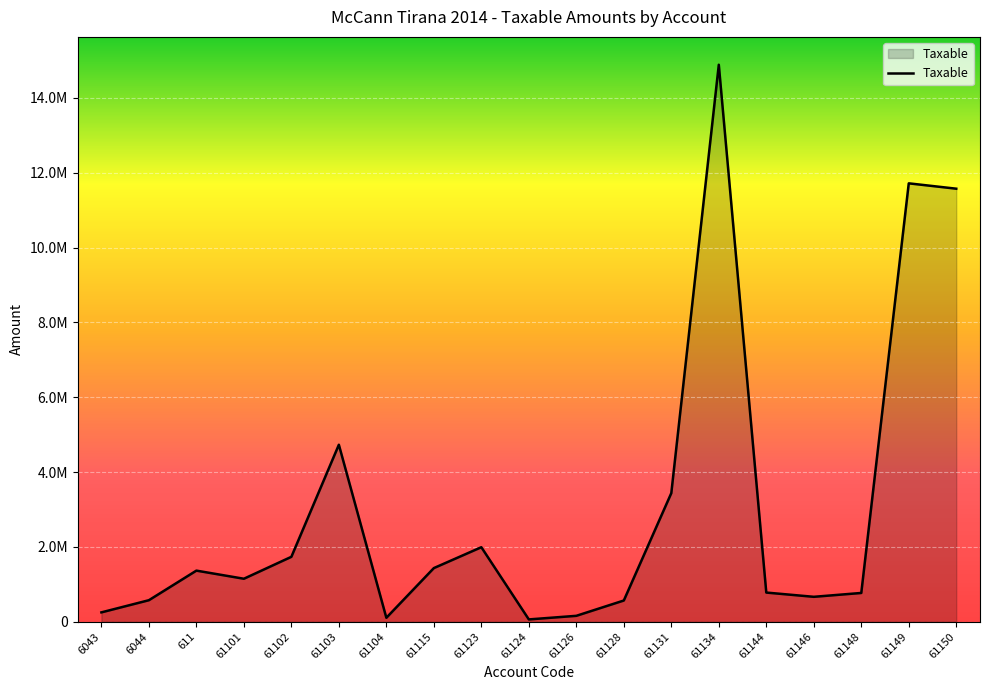

Does the chart have visible grid lines?

Yes